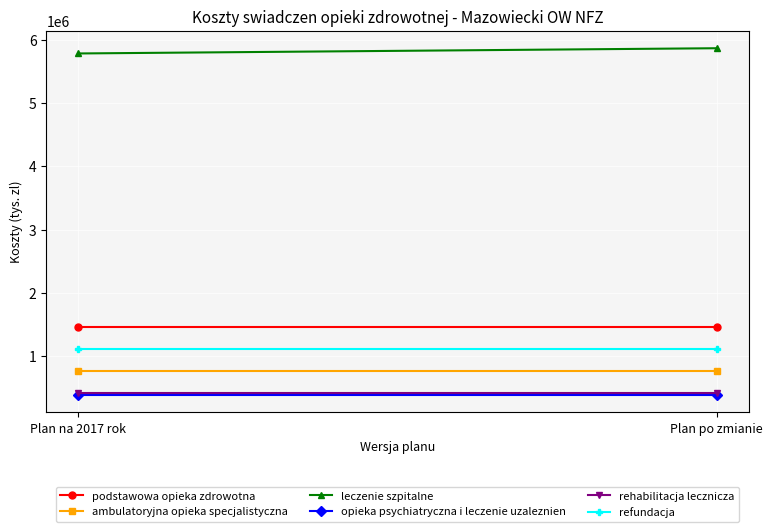

Is it true that rehabilitacja lecznicza equals 150320 at Plan na 2017 rok?

False